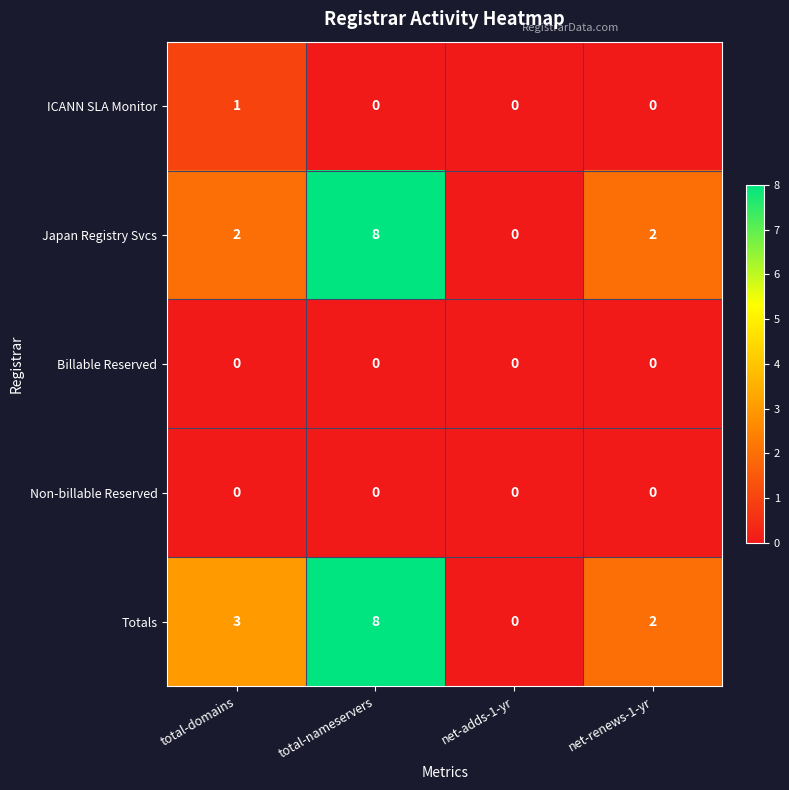

Reading right to left, what are all the values shown in this chart?

ICANN SLA Monitor: 0	0	0	1
Japan Registry Svcs: 2	0	8	2
Billable Reserved: 0	0	0	0
Non-billable Reserved: 0	0	0	0
Totals: 2	0	8	3